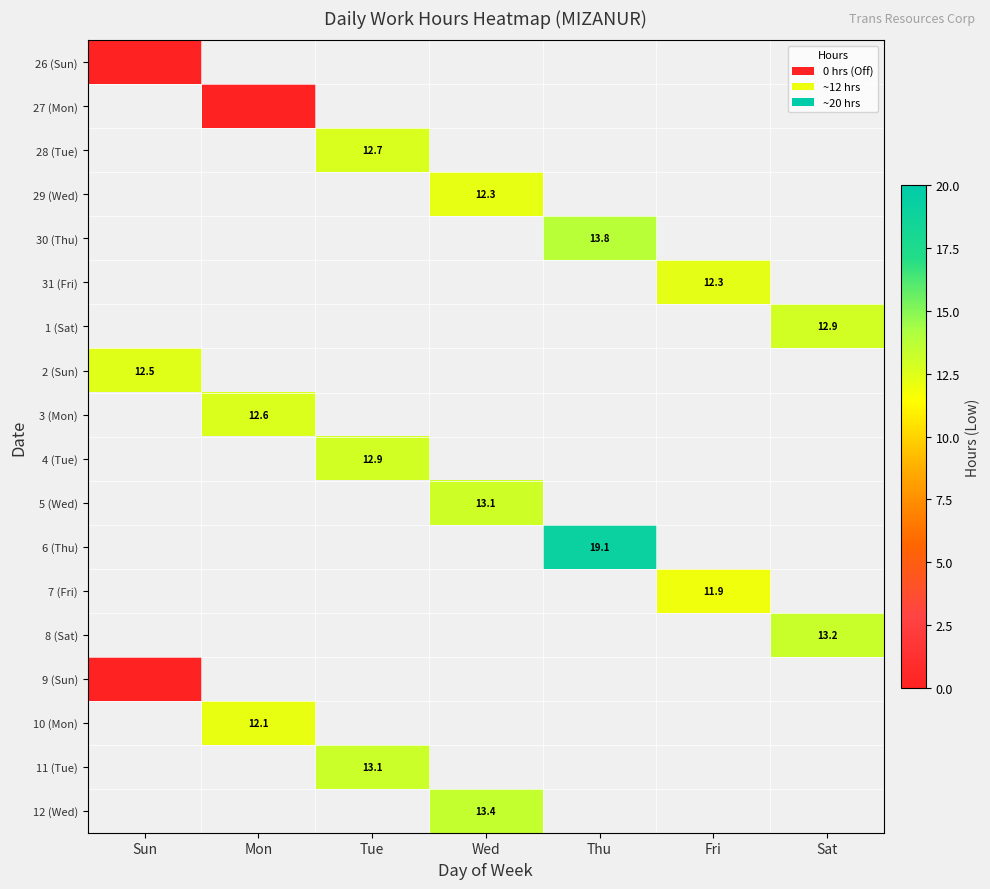

The value of 28 (Tue) at Tue is 12.7. True or false?

True